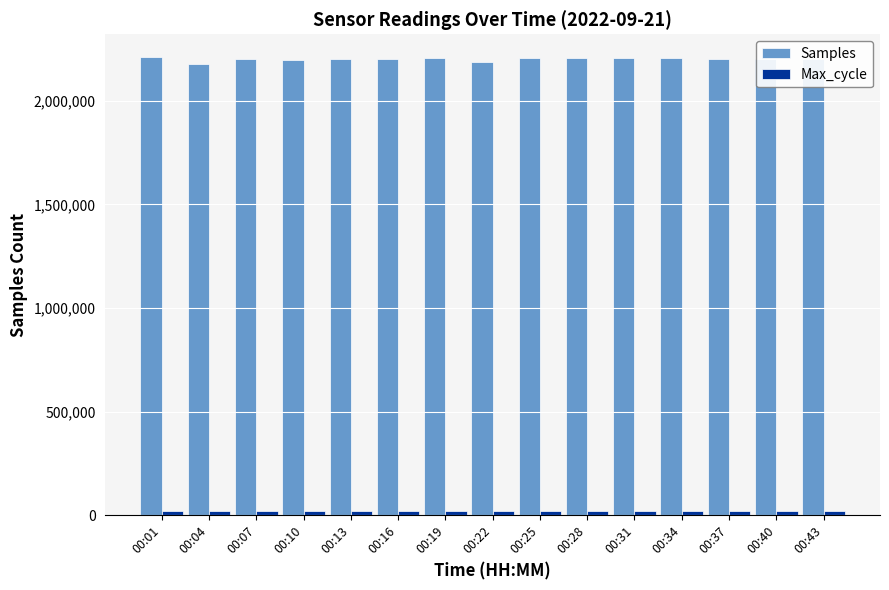

Which series has the largest total across all categories?

Samples